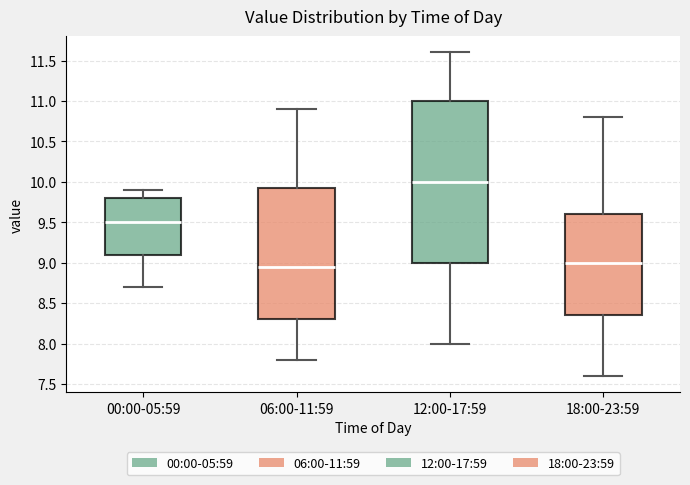

Reading left to right, read every box against the y-axis: the position of its median line, the range the box covers, and the ends of its whiskers. The values are not printed on the chart, so give them approximately, as read against the axis.

00:00-05:59: median 9.50, box 9.10 to 9.80, whiskers 8.70 to 9.90
06:00-11:59: median 8.95, box 8.30 to 9.95, whiskers 7.80 to 10.90
12:00-17:59: median 10.00, box 9.00 to 11.00, whiskers 8.00 to 11.60
18:00-23:59: median 9.00, box 8.35 to 9.60, whiskers 7.60 to 10.80